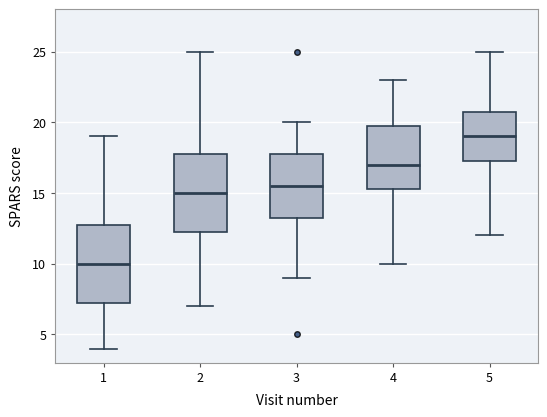

Which box has the highest median line?

5